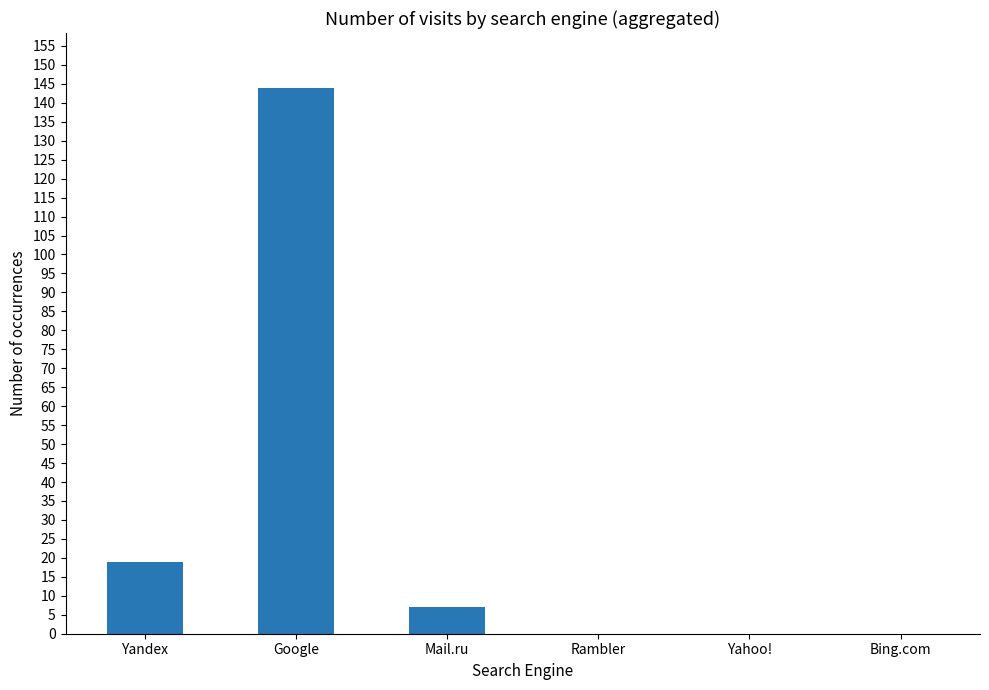

What is the difference between the values at Bing.com and Yandex?

19